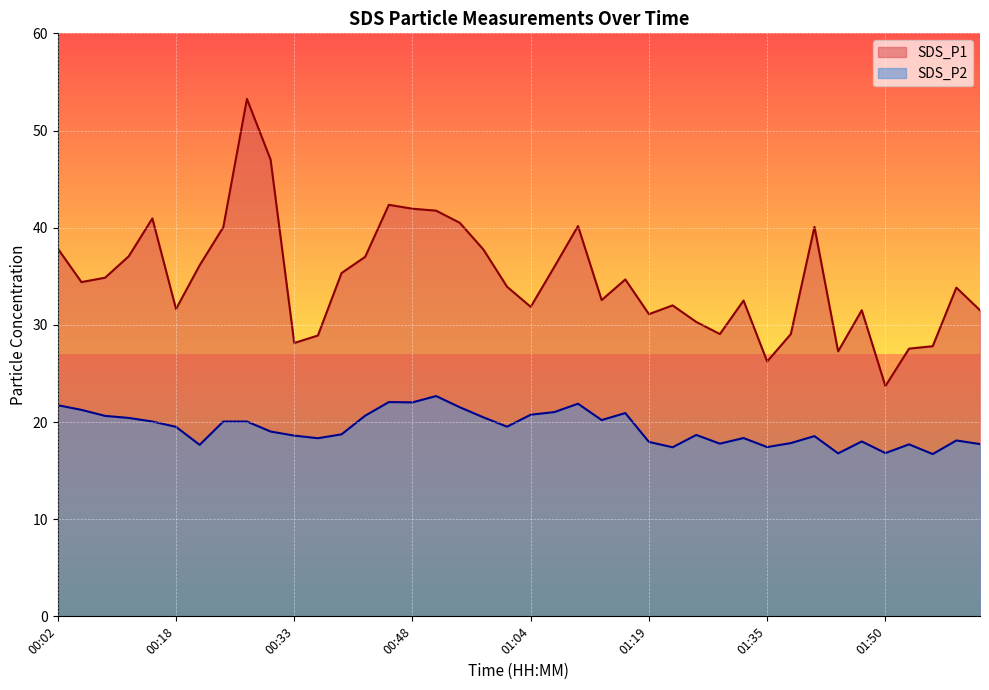

What are all the series names shown in the legend?

SDS_P1 line, SDS_P2 line